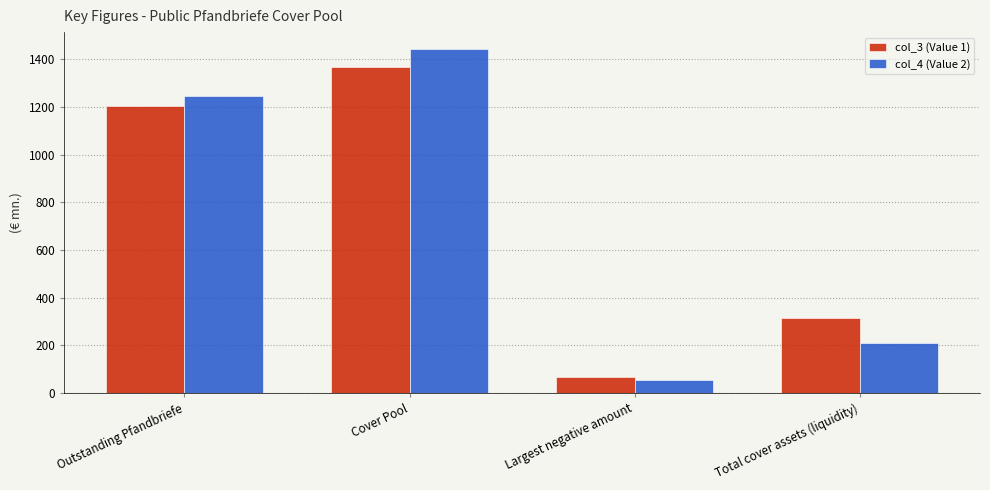

Rank the series by their maximum value, from lowest to highest.

col_3 (Value 1), col_4 (Value 2)